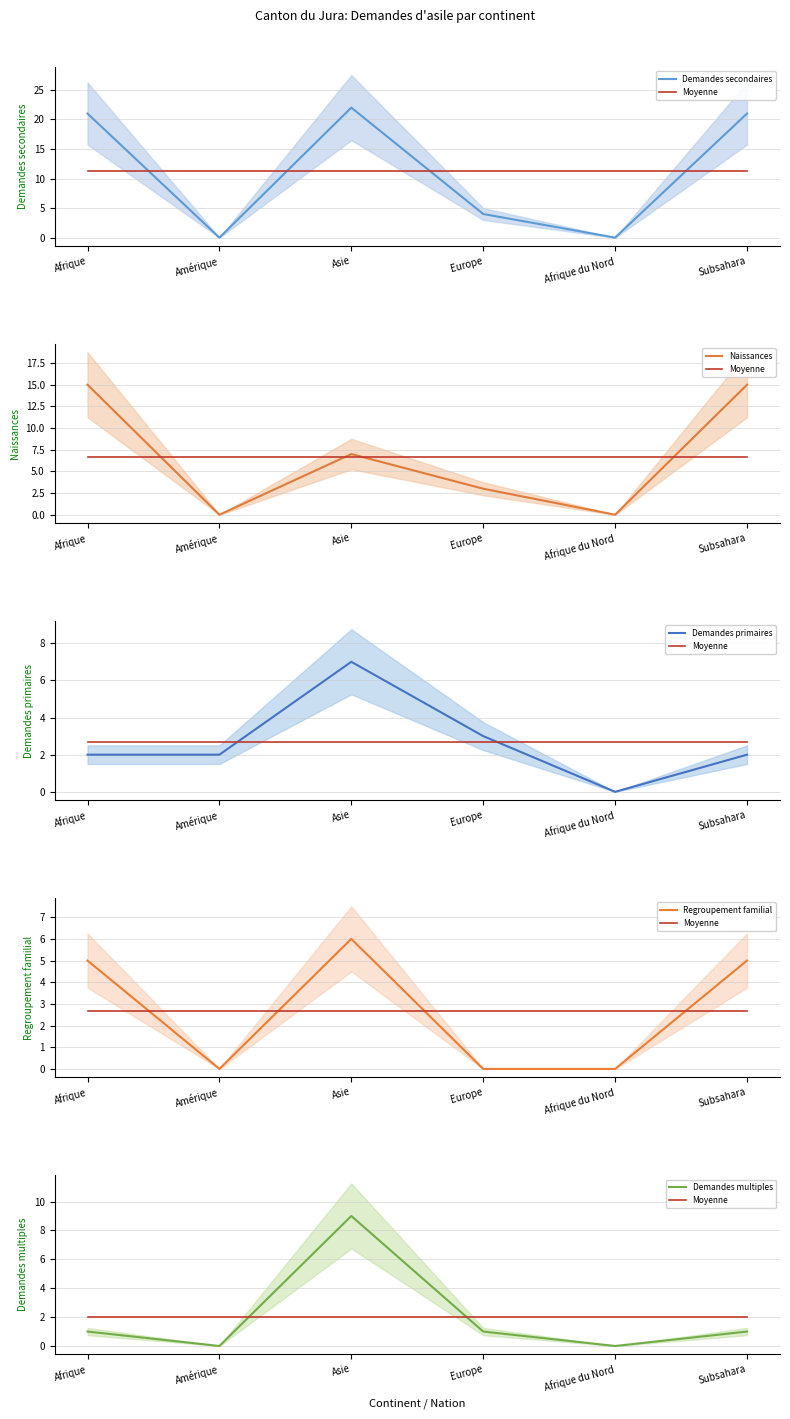

What are all the series names shown in the legend?

Demandes secondaires, Moyenne, Naissances, Demandes primaires, Regroupement familial, Demandes multiples